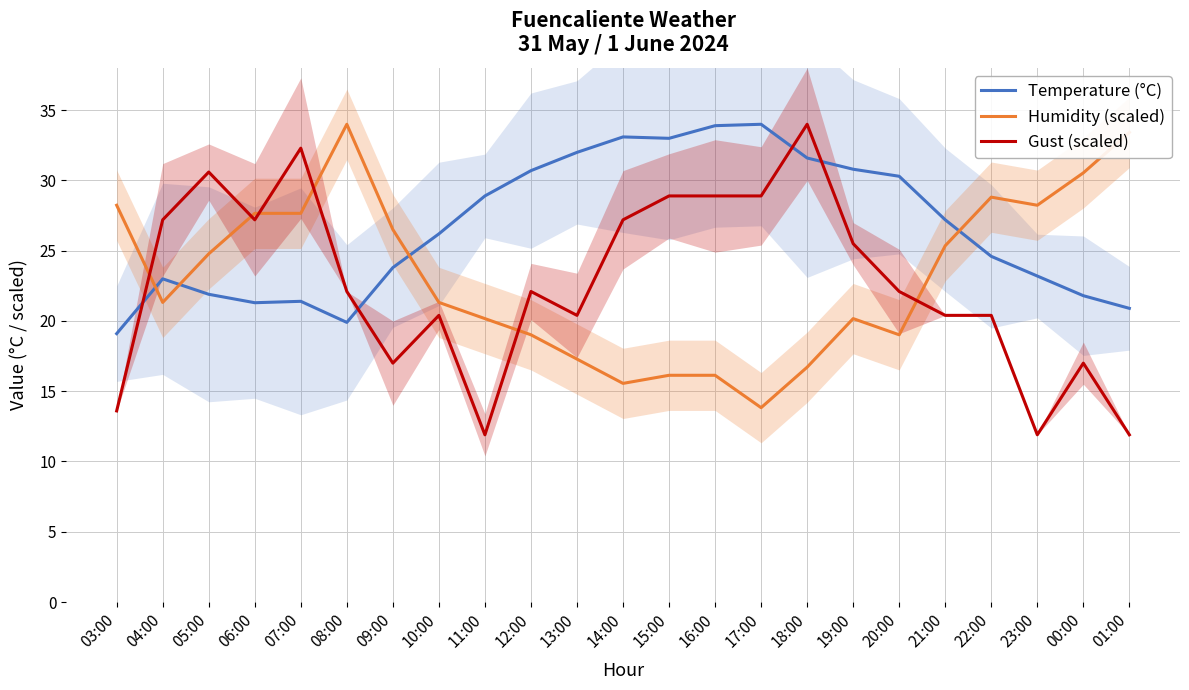

At which category does Temperature (°C) reach its first local peak?

04:00